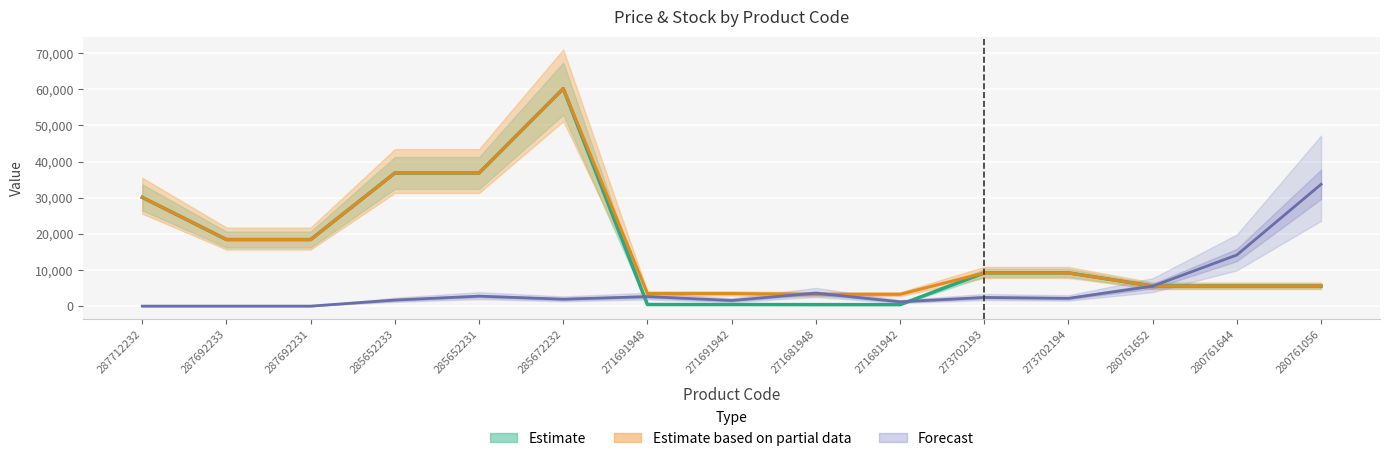

Between 287692233 and 271681942, which is larger?

287692233